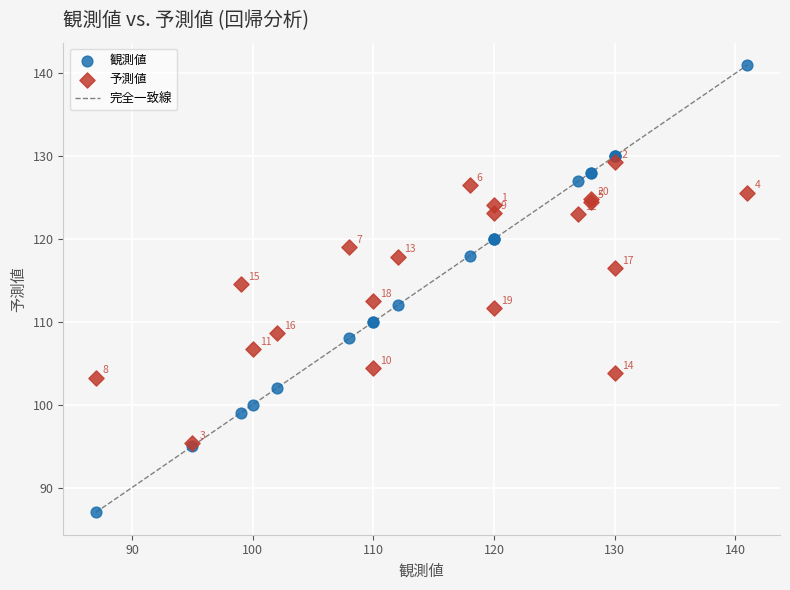

Which series contains the highest Y value?

観測値